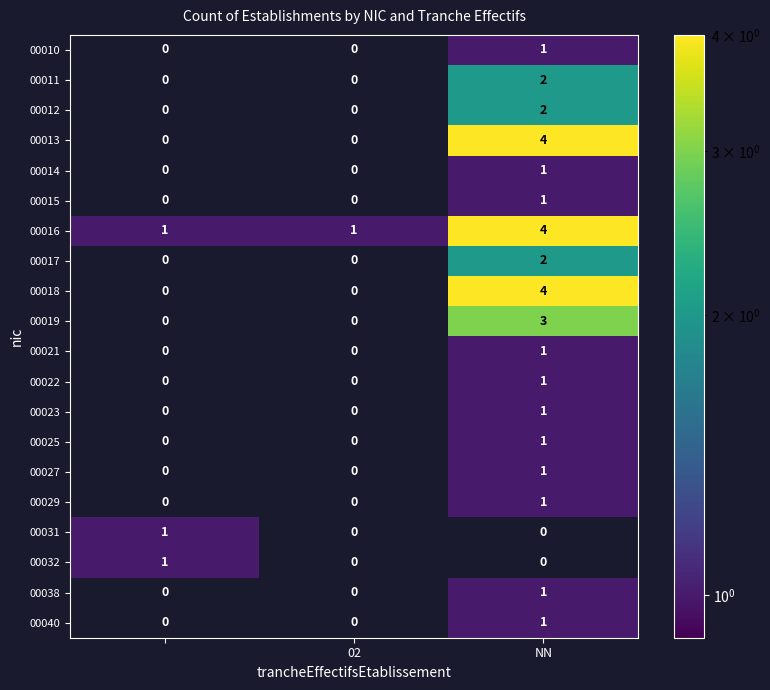

Which series has the largest total across all categories?

00016